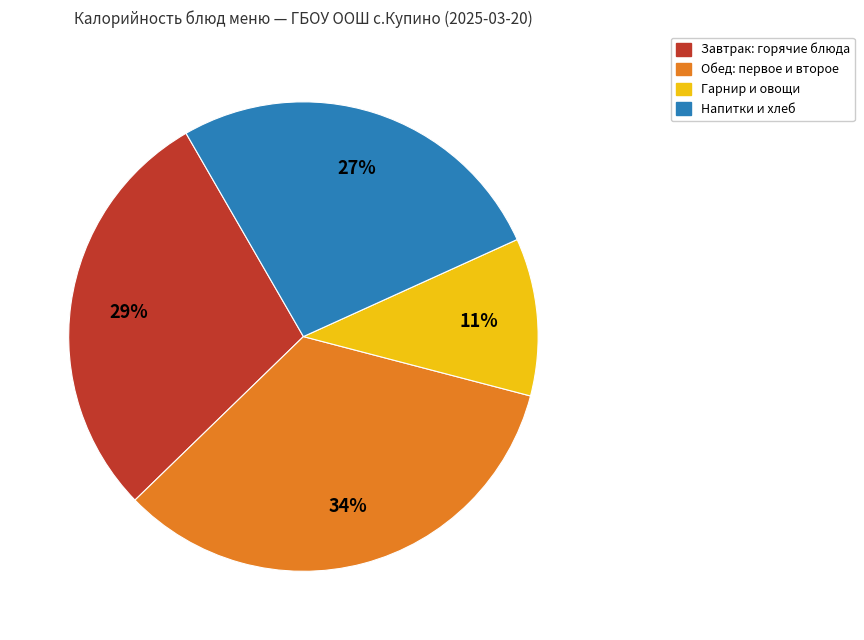

To the nearest percent, what is the difference between the largest and smallest slice percentages?

23%